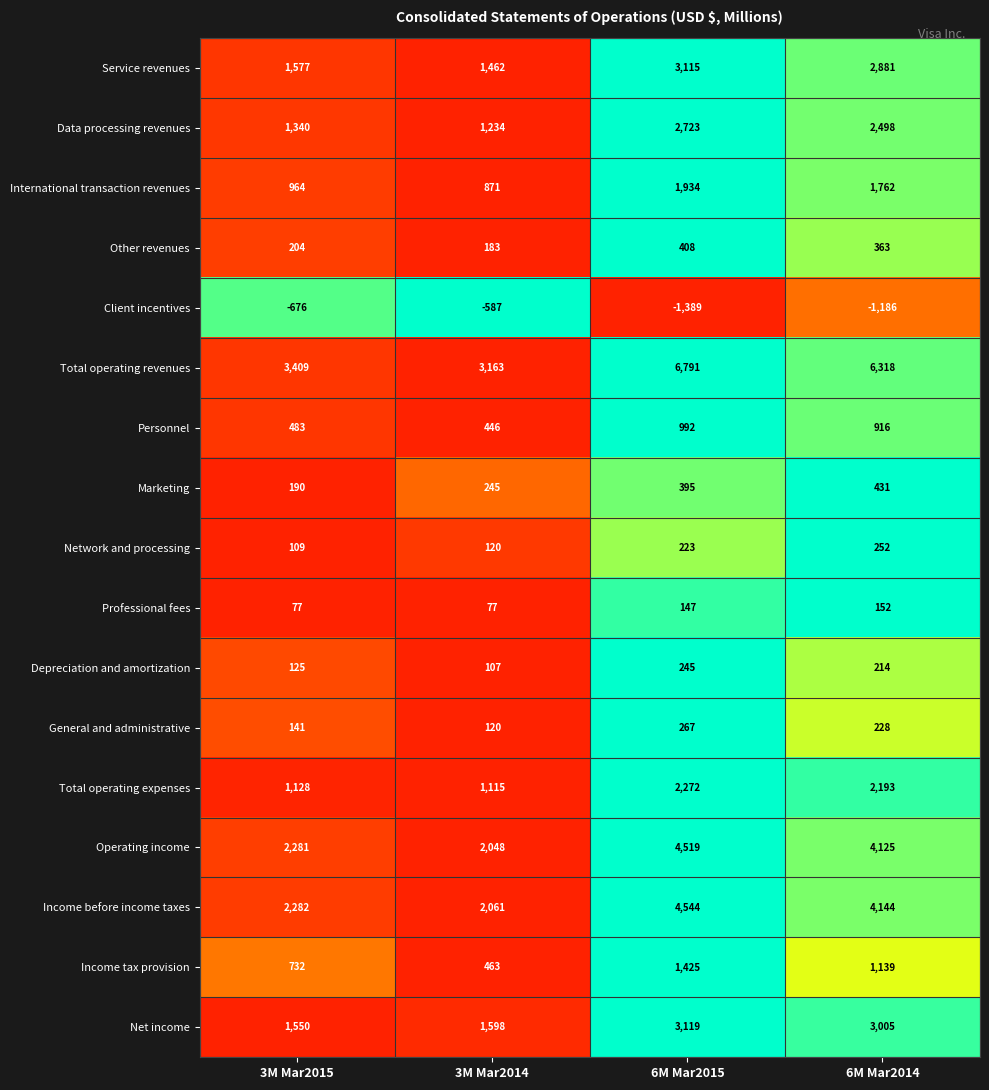

What is the sum of the Professional fees values at 6M Mar2015 and 3M Mar2014?

224